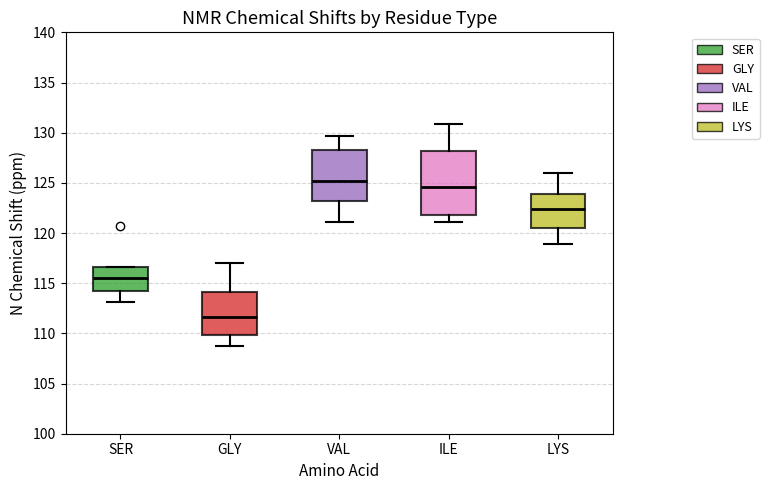

Where is the upper edge of the box for VAL on the y-axis? The values are not printed on the chart, so give them approximately, as read against the axis.

128.5